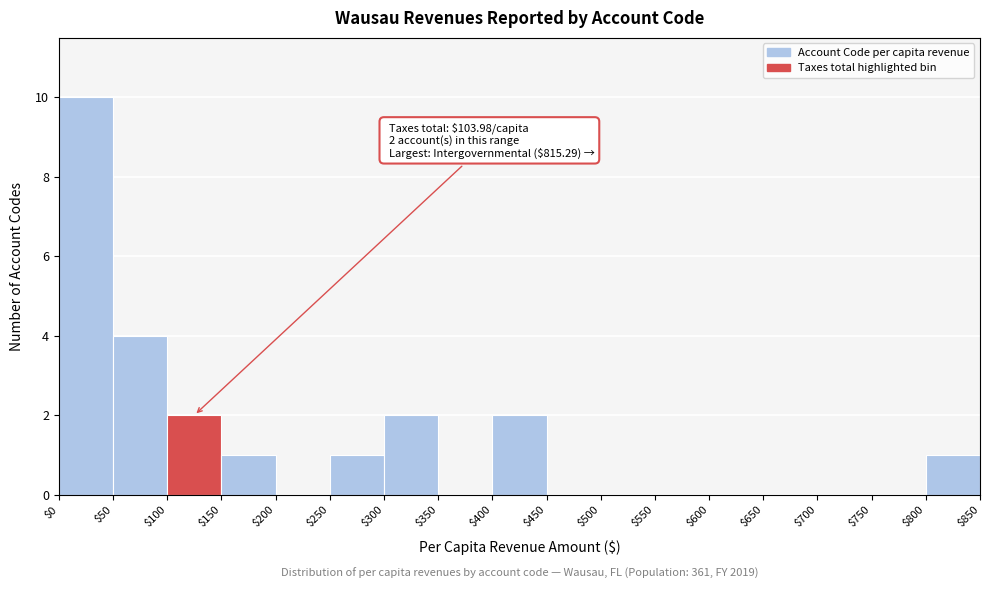

Which range on the x-axis has the tallest bar?

$0 to $50